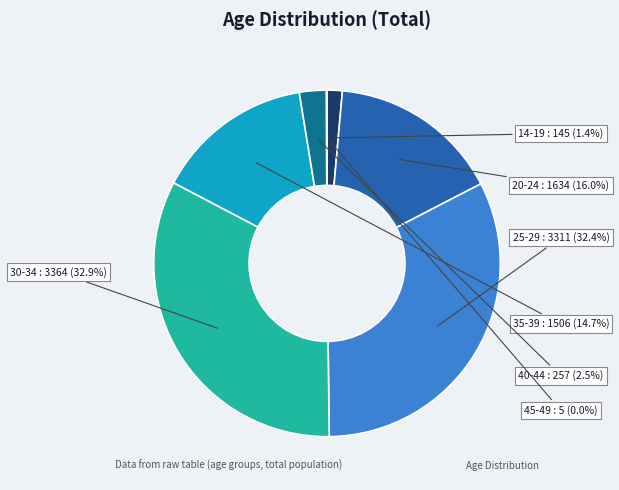

What is the largest slice in the pie chart?

30-34